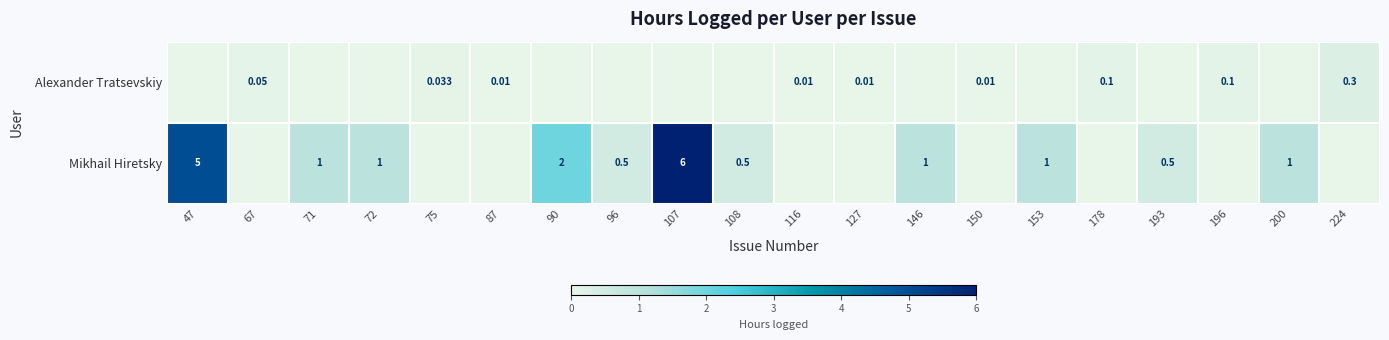

Rank the series at 96 from highest to lowest value.

Mikhail Hiretsky, Alexander Tratsevskiy